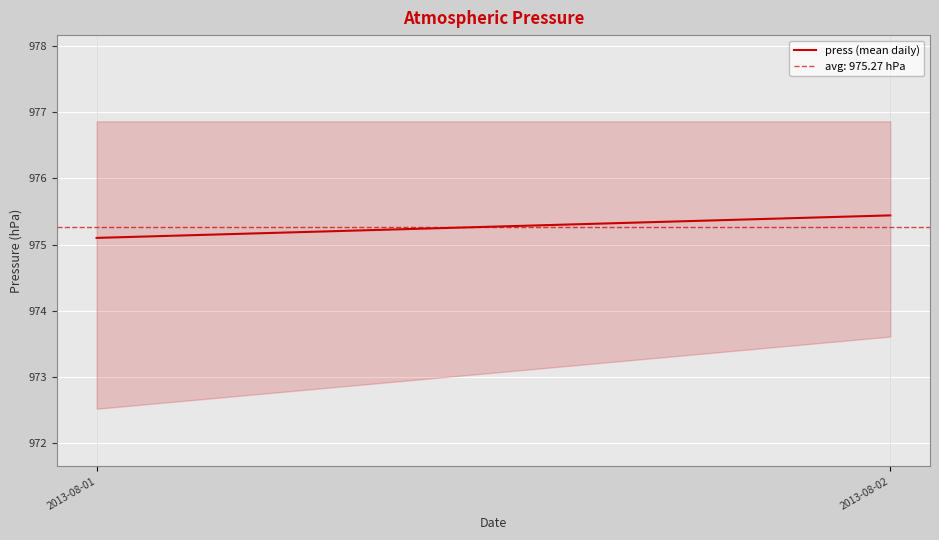

What is the value of the 1st point from the left?

975.1